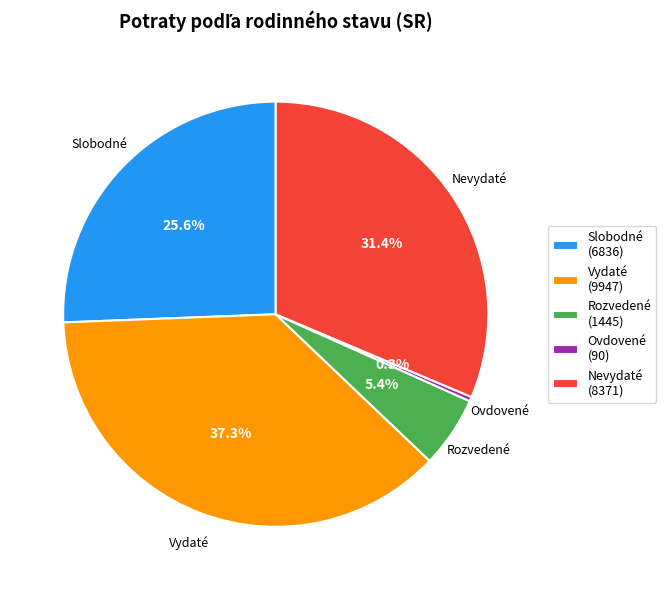

Combined, do Nevydaté (8371) and Slobodné (6836) account for over 50%?

Yes